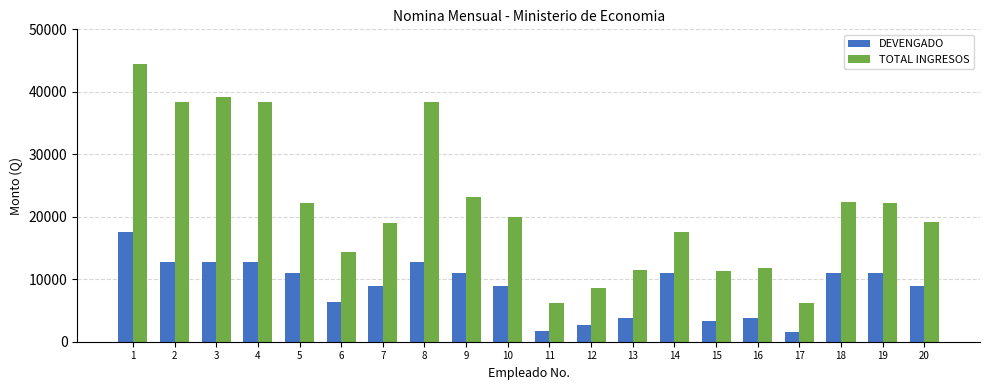

How many bars are there in each group?

2